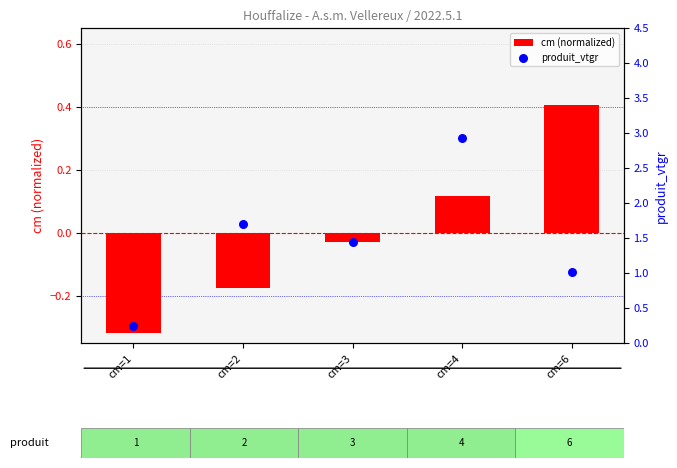

At which category is the sum across all series the highest?

cm=4